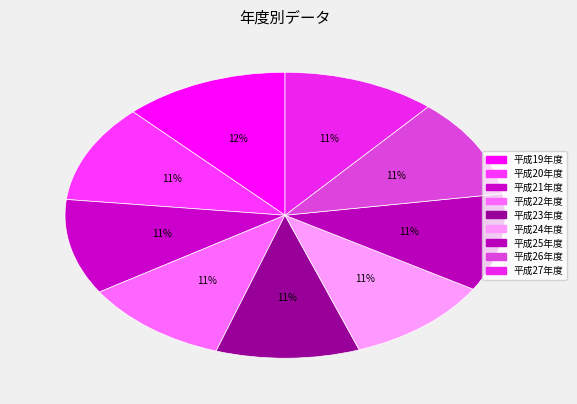

How many segments does this pie chart have?

9